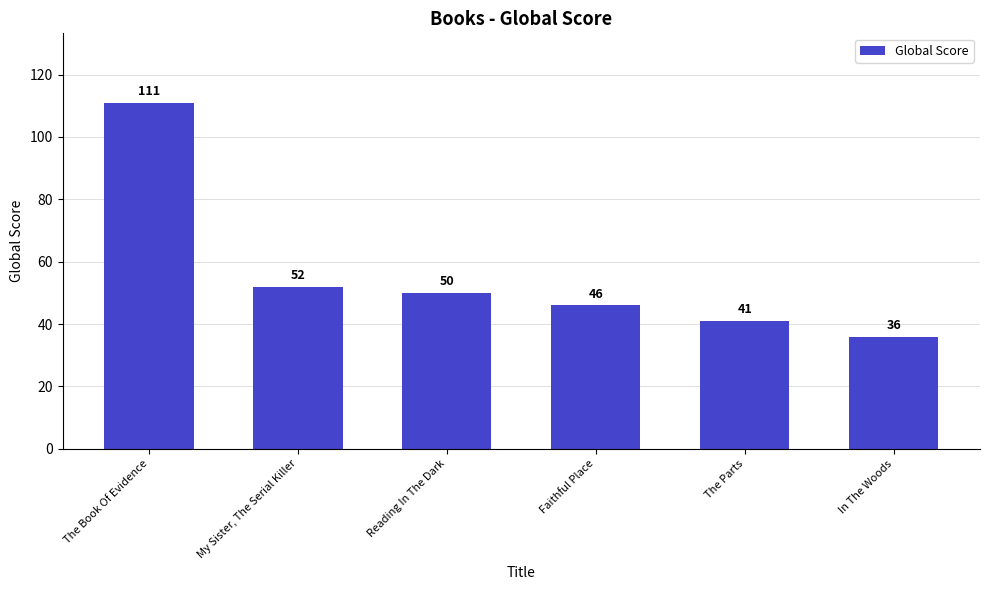

What is the sum of all values?

336